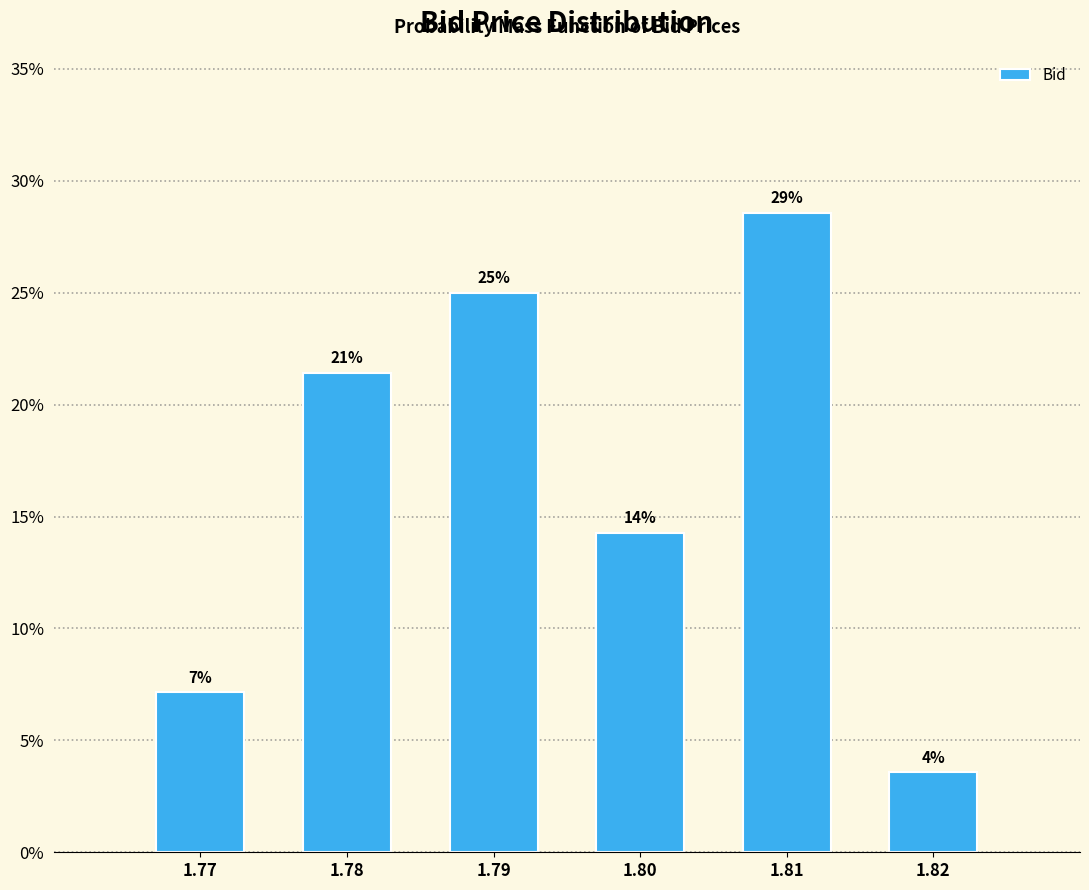

How many bars are there in total?

6